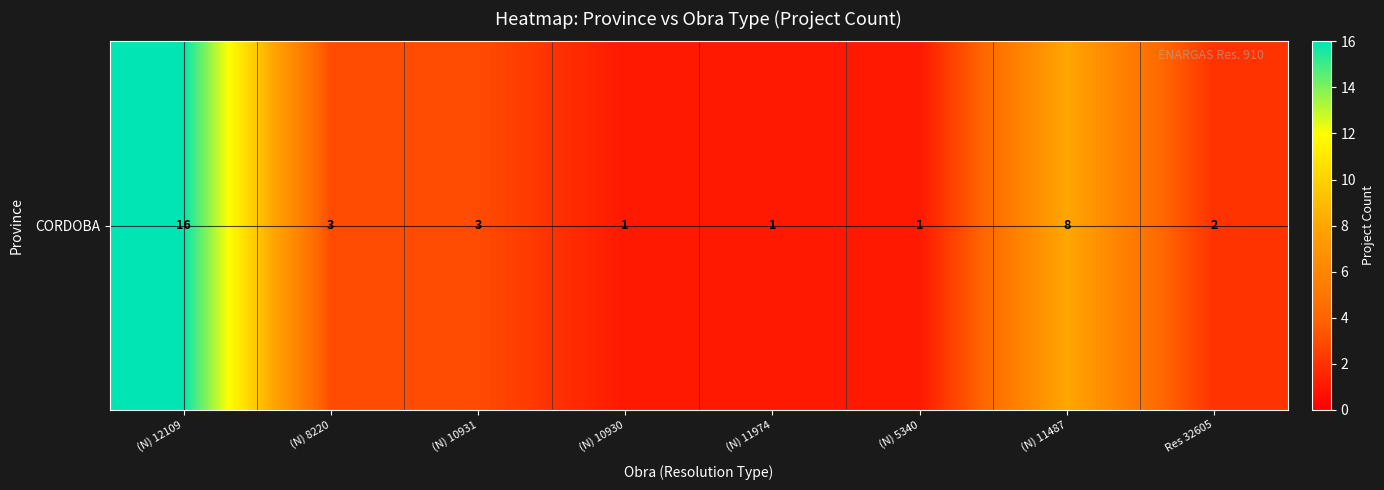

What is the smallest value displayed?

1